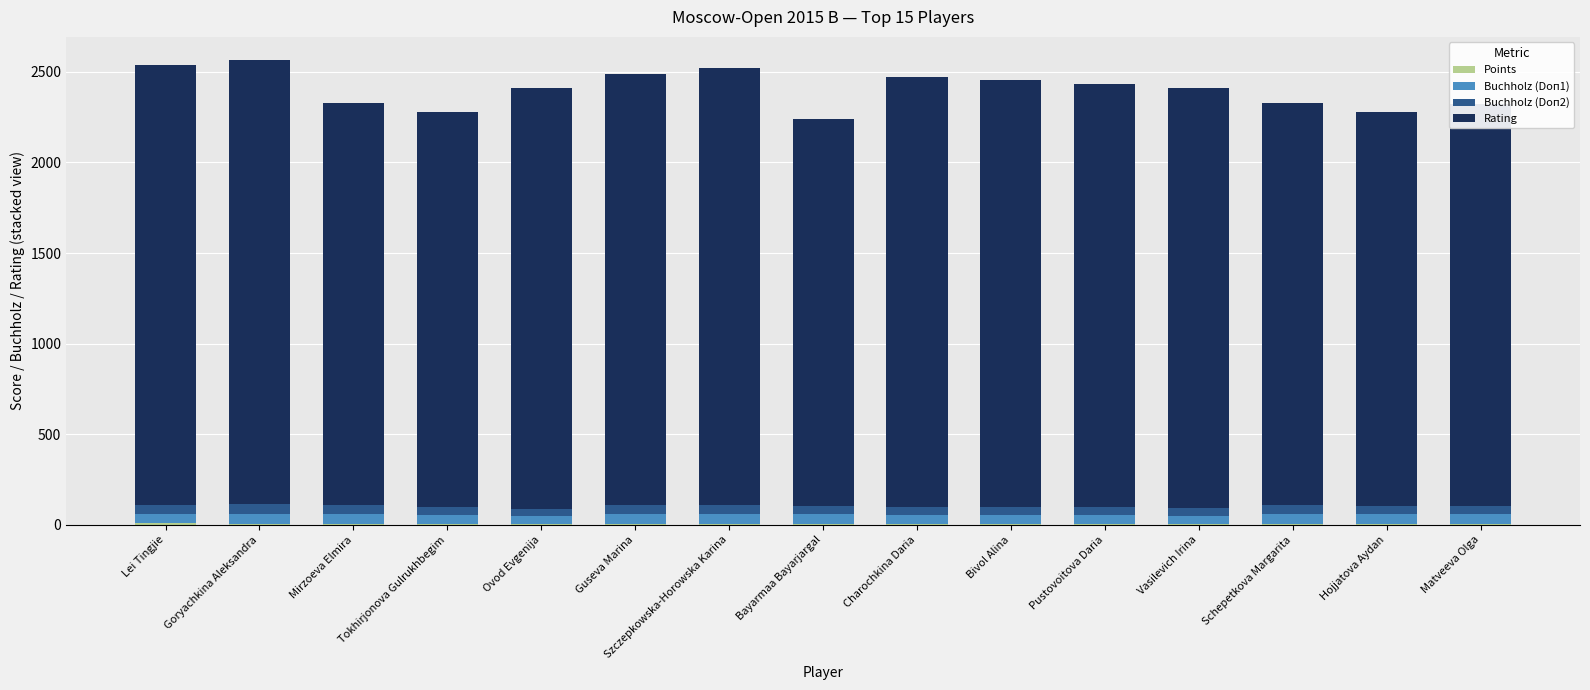

Between Guseva Marina and Bivol Alina, which is larger?

Guseva Marina